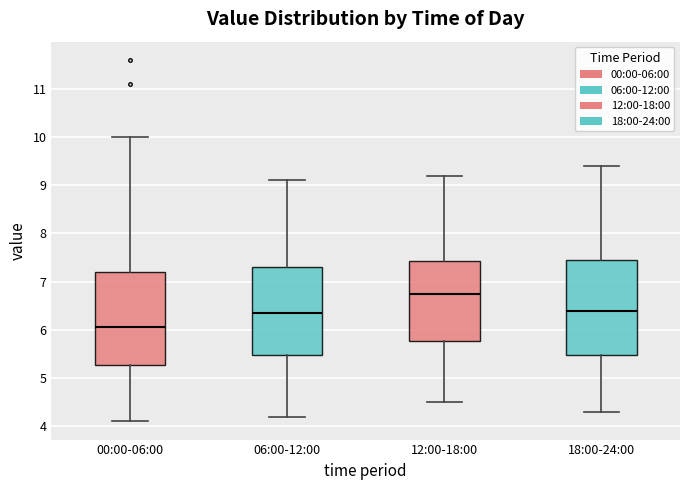

Reading left to right, read every box against the y-axis: the position of its median line, the range the box covers, and the ends of its whiskers. The values are not printed on the chart, so give them approximately, as read against the axis.

00:00-06:00: median 6.1, box 5.3 to 7.2, whiskers 4.1 to 10.0
06:00-12:00: median 6.4, box 5.5 to 7.3, whiskers 4.2 to 9.1
12:00-18:00: median 6.8, box 5.8 to 7.4, whiskers 4.5 to 9.2
18:00-24:00: median 6.4, box 5.5 to 7.5, whiskers 4.3 to 9.4